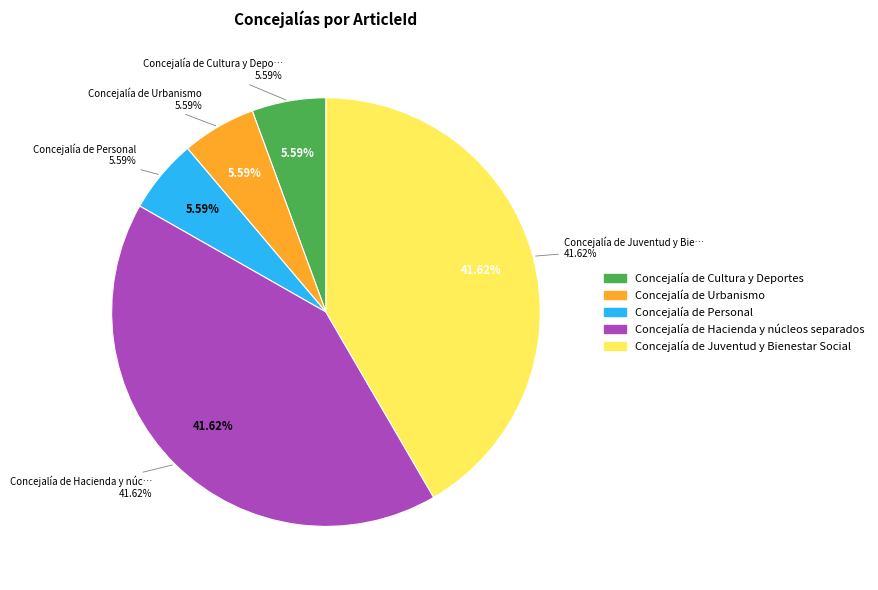

Between Concejalía de Hacienda y núcleos separados and Concejalía de Cultura y Deportes, which is larger?

Concejalía de Hacienda y núcleos separados